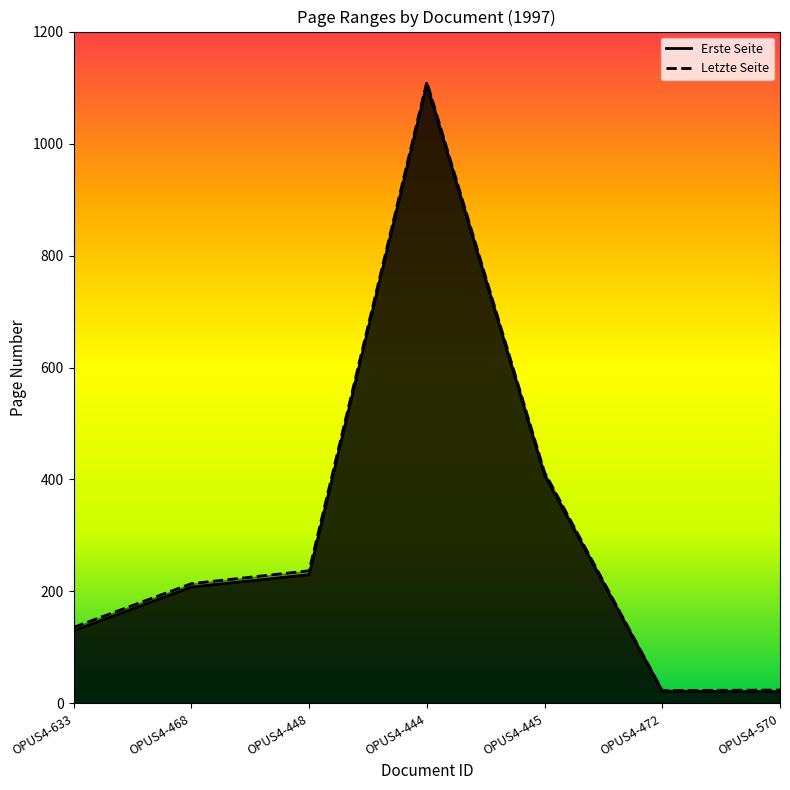

What is the value of the Erste Seite point at the 4th from the left?

1105